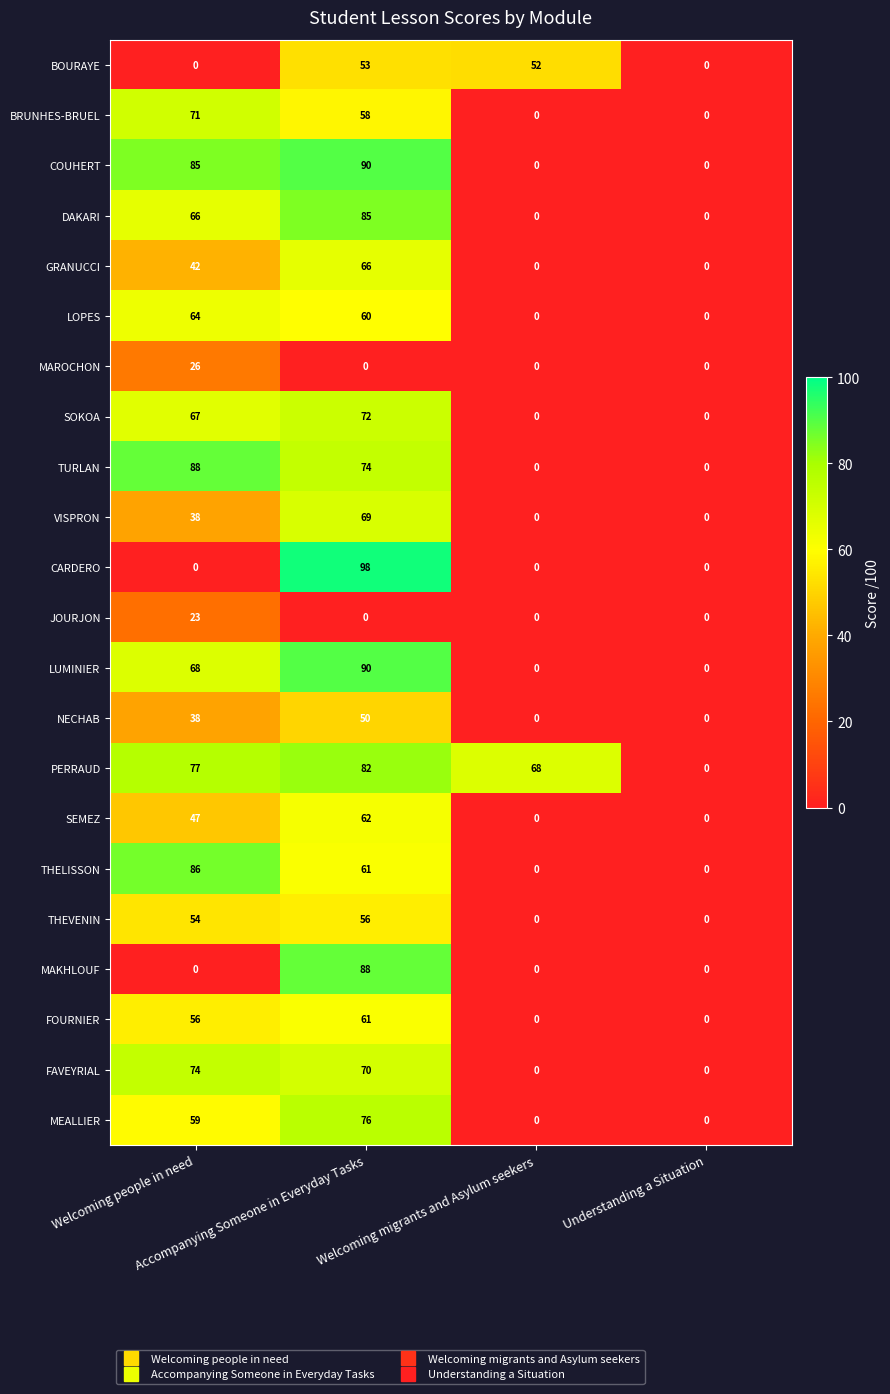

What is the difference between the second highest and second lowest values in the FAVEYRIAL series?

70